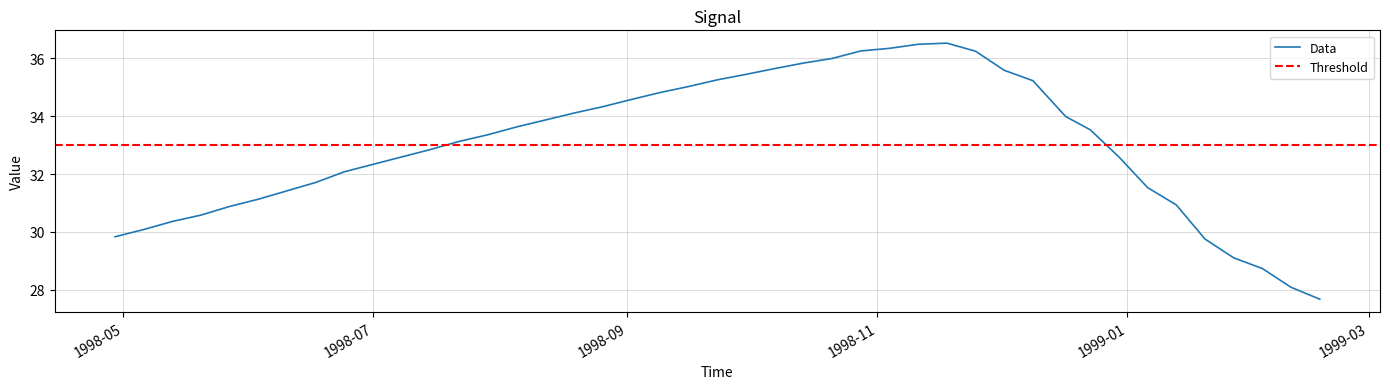

Is it true that the value at 1998-04-29 is 9.1?

False